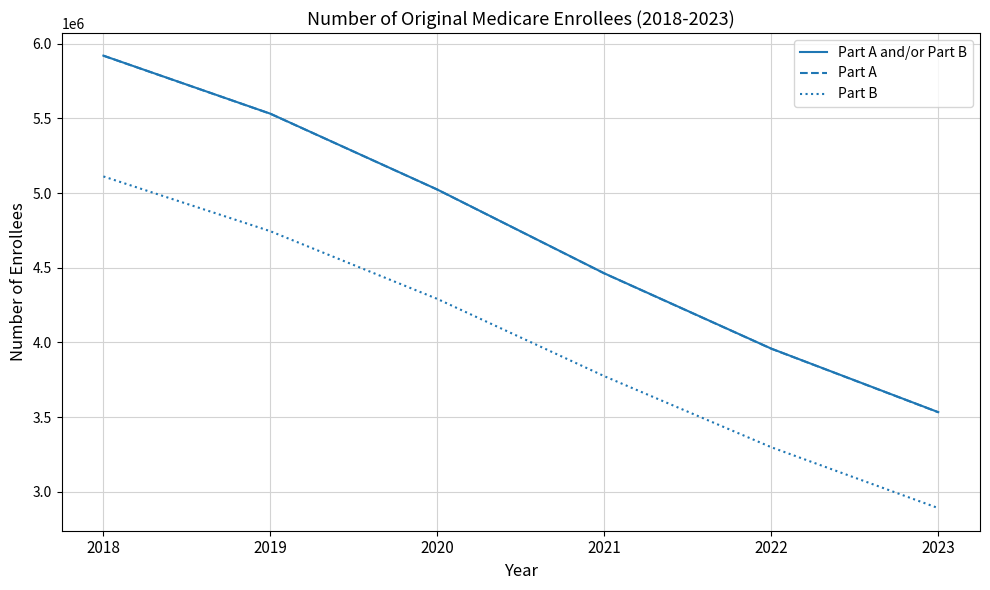

Reading left to right, extract all data points from this chart.

Part A and/or Part B: 5919780	5531217	5023626	4462741	3958903	3533771
Part A: 5919320	5530718	5023201	4462121	3958245	3532945
Part B: 5111346	4744643	4291470	3774493	3298923	2891501